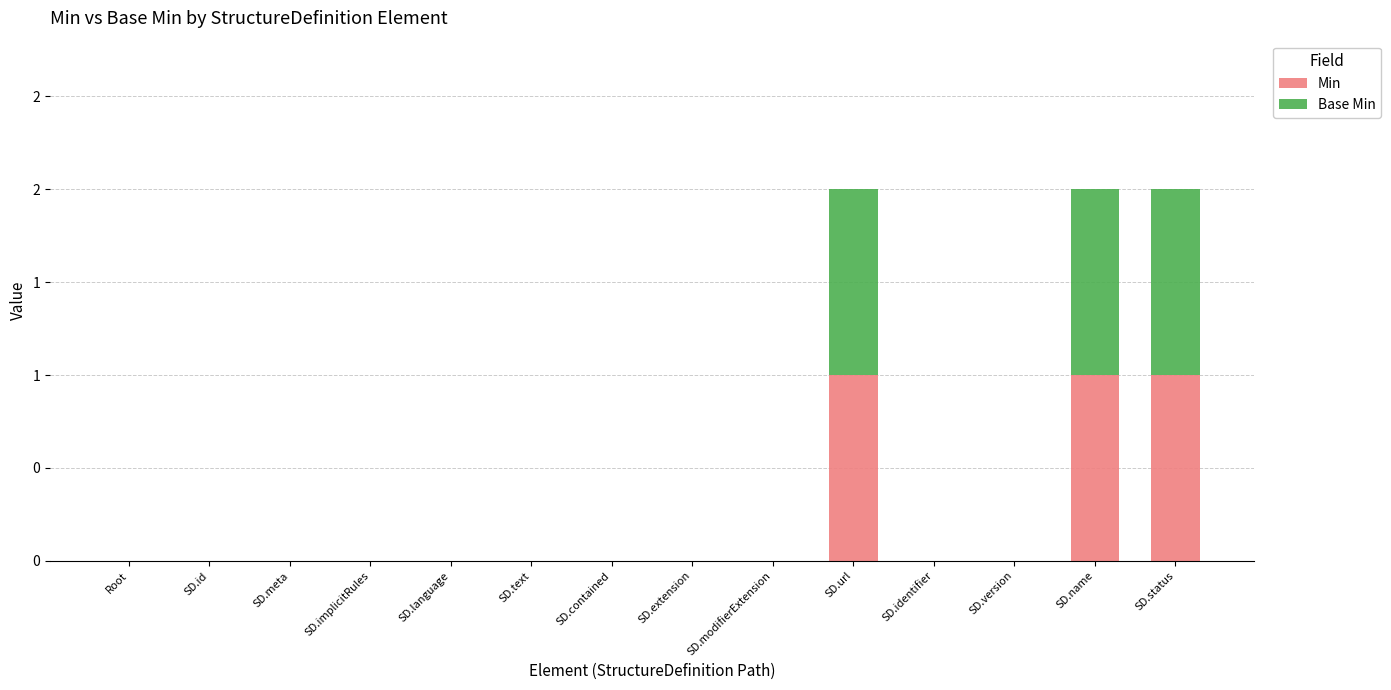

Between SD.implicitRules and SD.url, which series saw the biggest shift?

Min